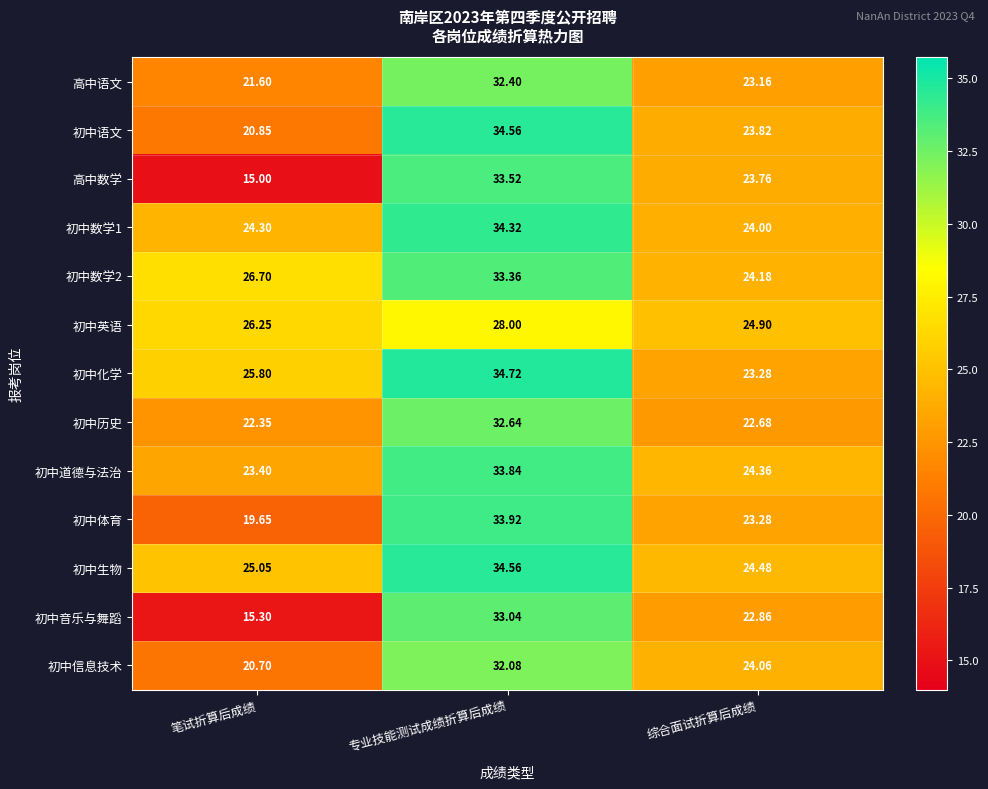

Where does the 初中道德与法治 series first go above 24?

专业技能测试成绩折算后成绩